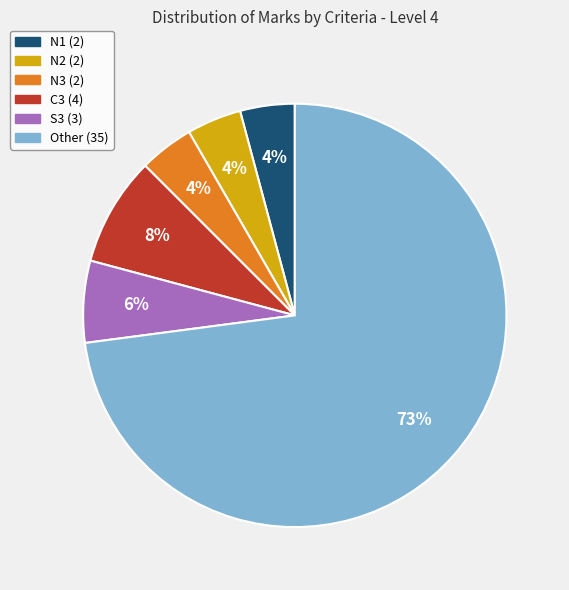

Does any single category account for the majority?

Yes